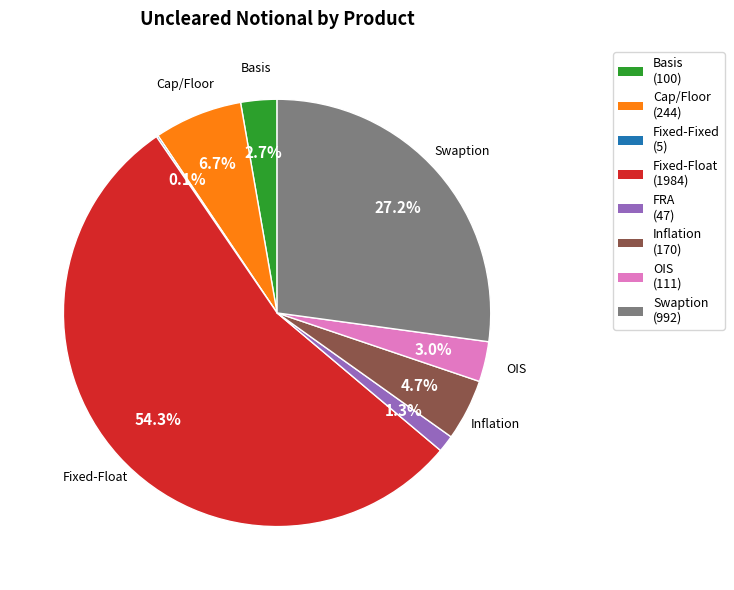

Is there any slice that represents more than half of the pie?

Yes